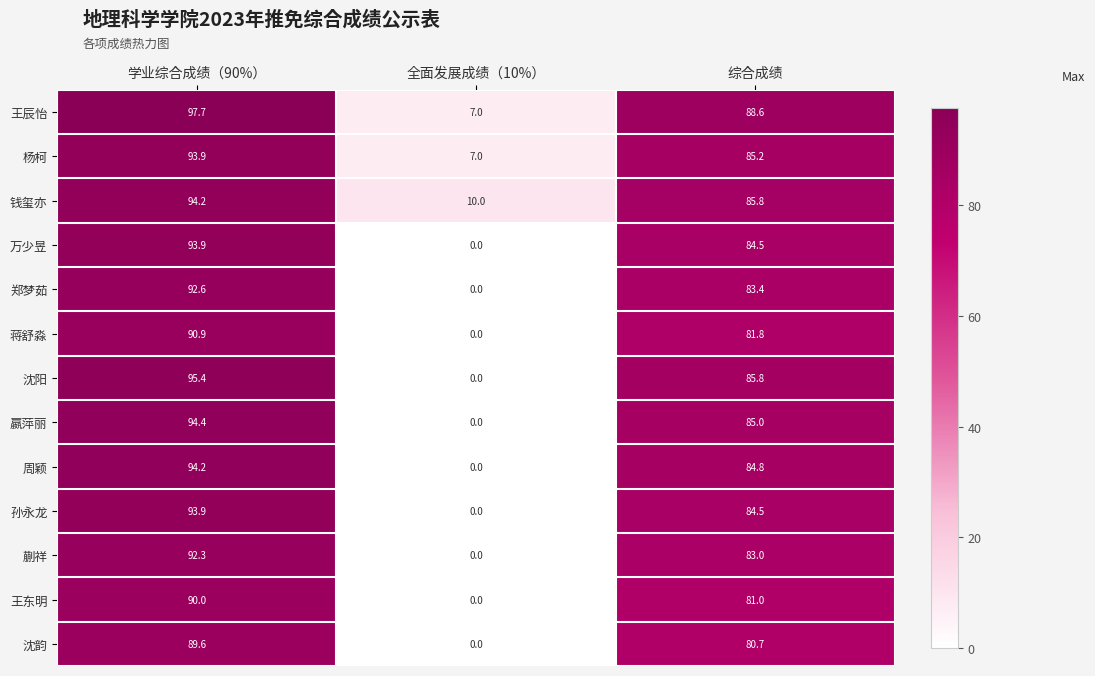

What is the difference between the second highest and minimum values in the 杨柯 series?

78.2